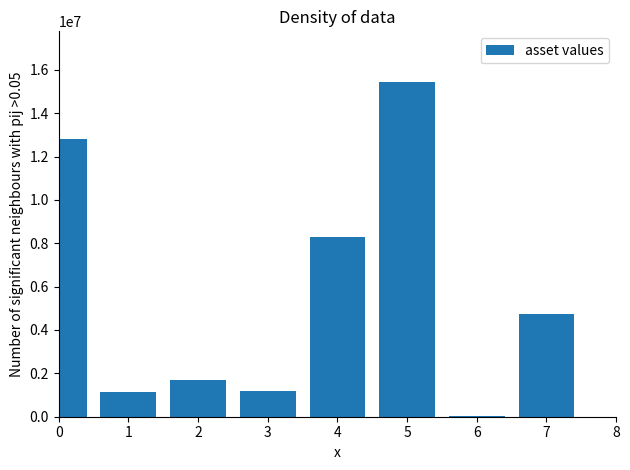

What is the maximum value shown in the chart?

15455959.5